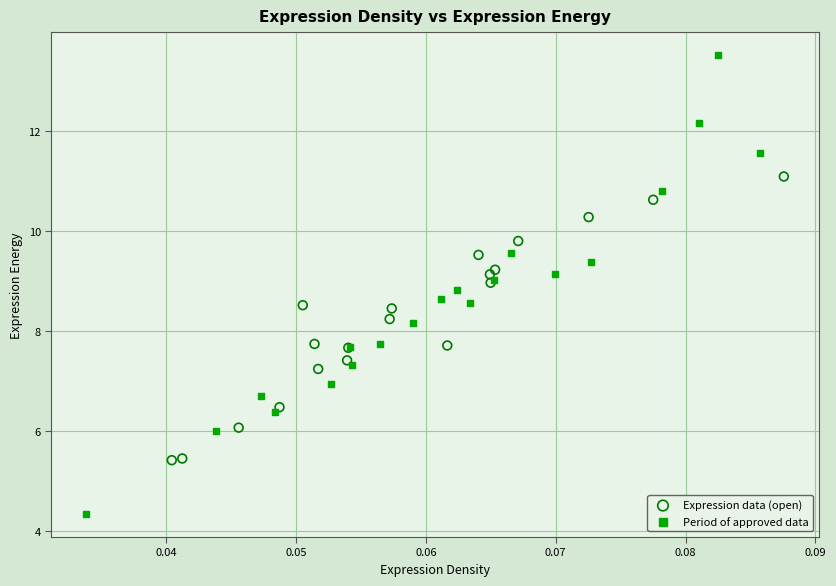

Which series has the largest Y range (max minus min)?

Period of approved data